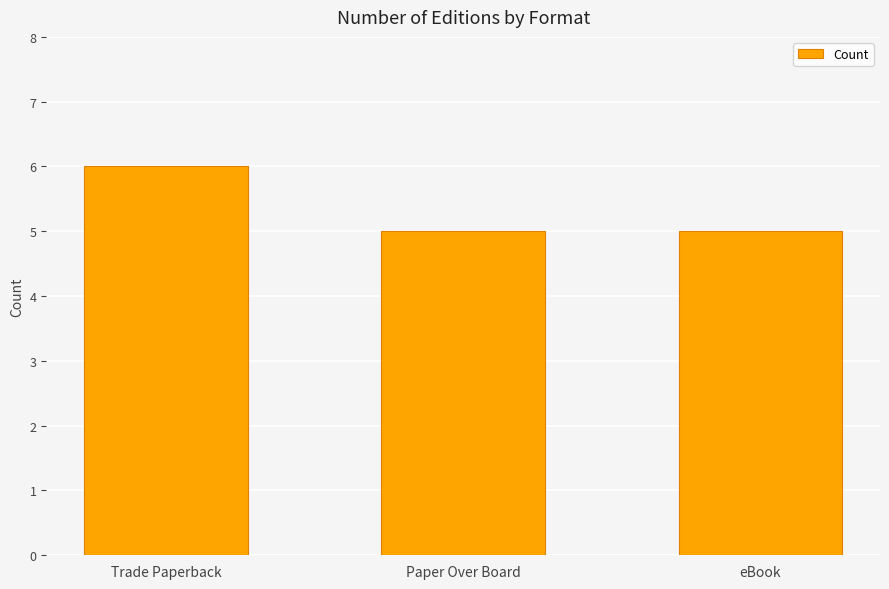

Read the value at Trade Paperback.

6